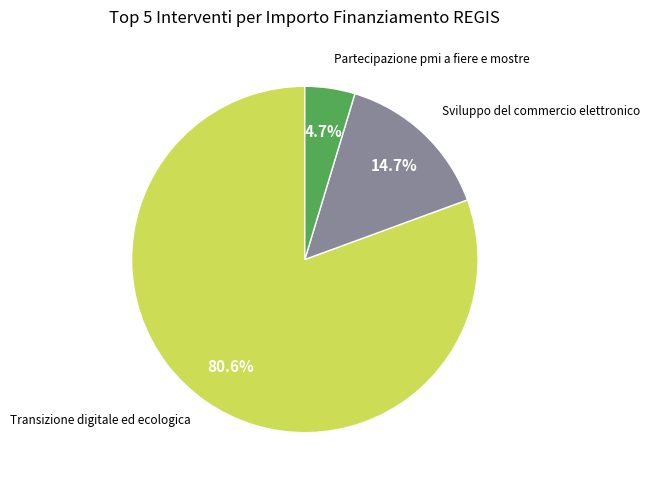

Is there a majority slice in this chart?

Yes